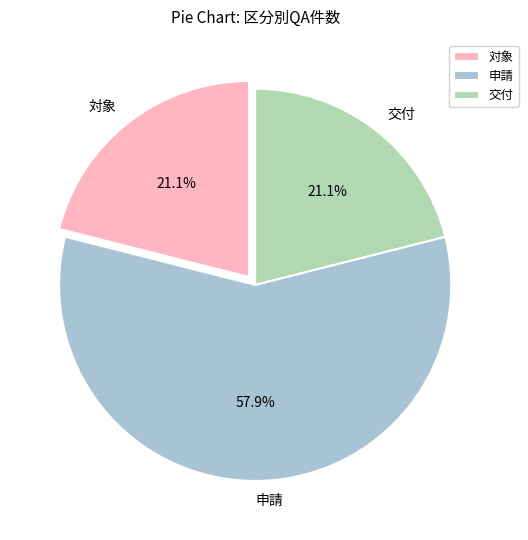

Is there any slice that represents more than half of the pie?

Yes